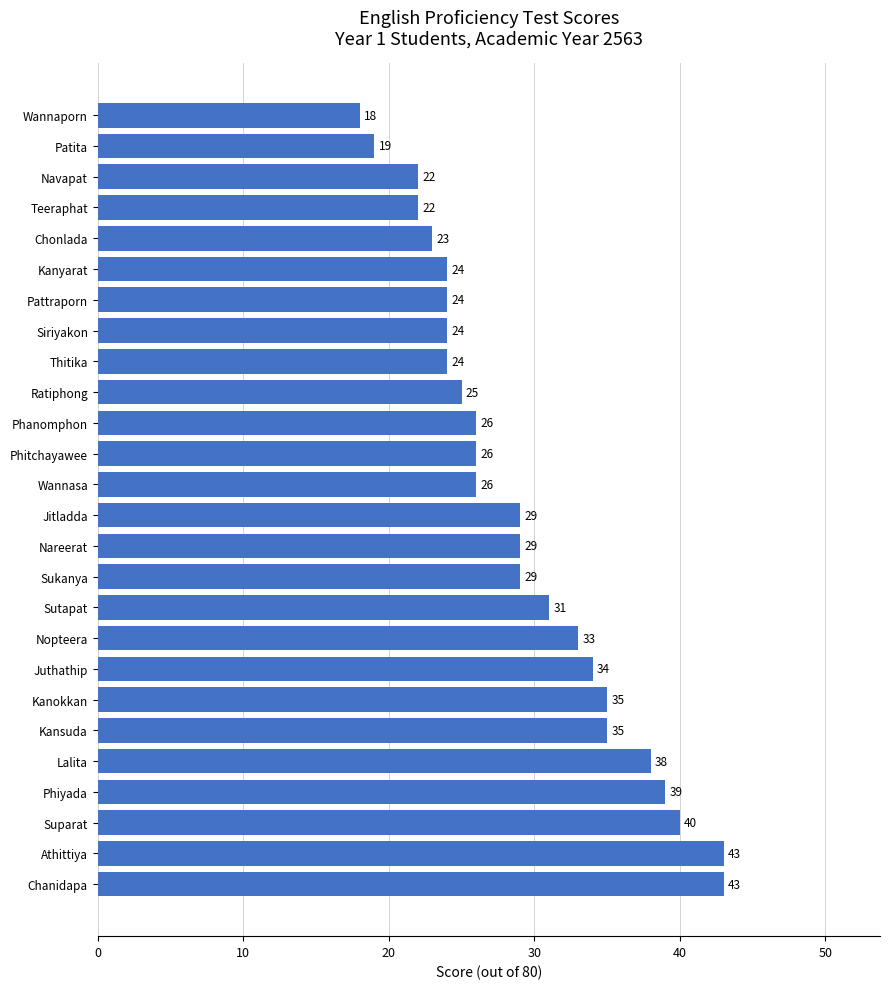

What is the change in value from Kansuda to Phanomphon?

-9